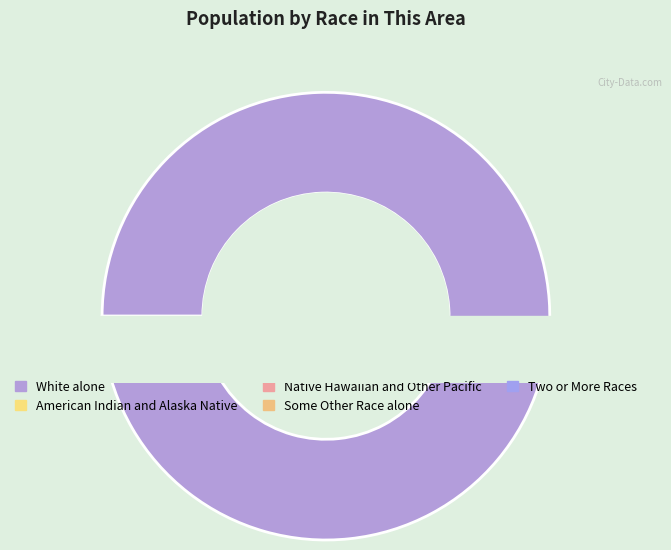

To the nearest percent, what portion does White alone represent?

98%